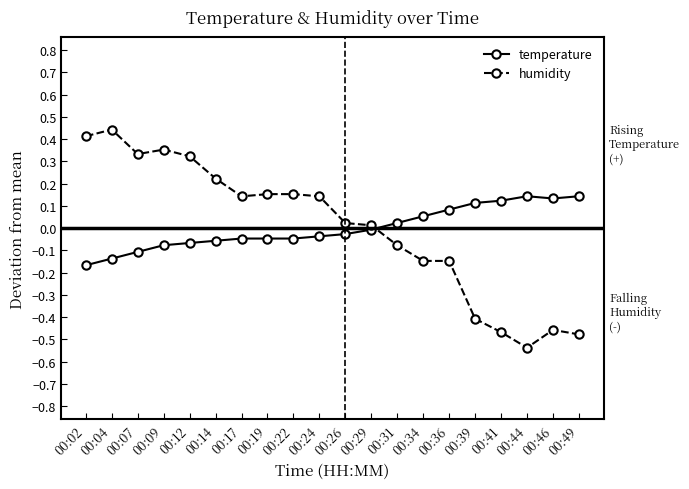

Which series has the largest range (max minus min)?

humidity